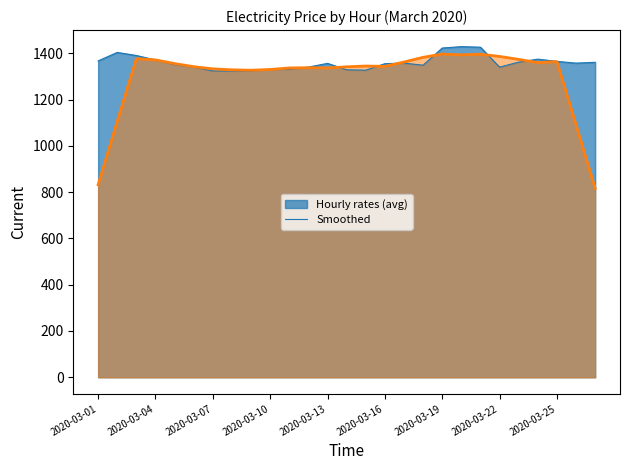

What value does the Smoothed series have at 2020-03-19?

1396.8